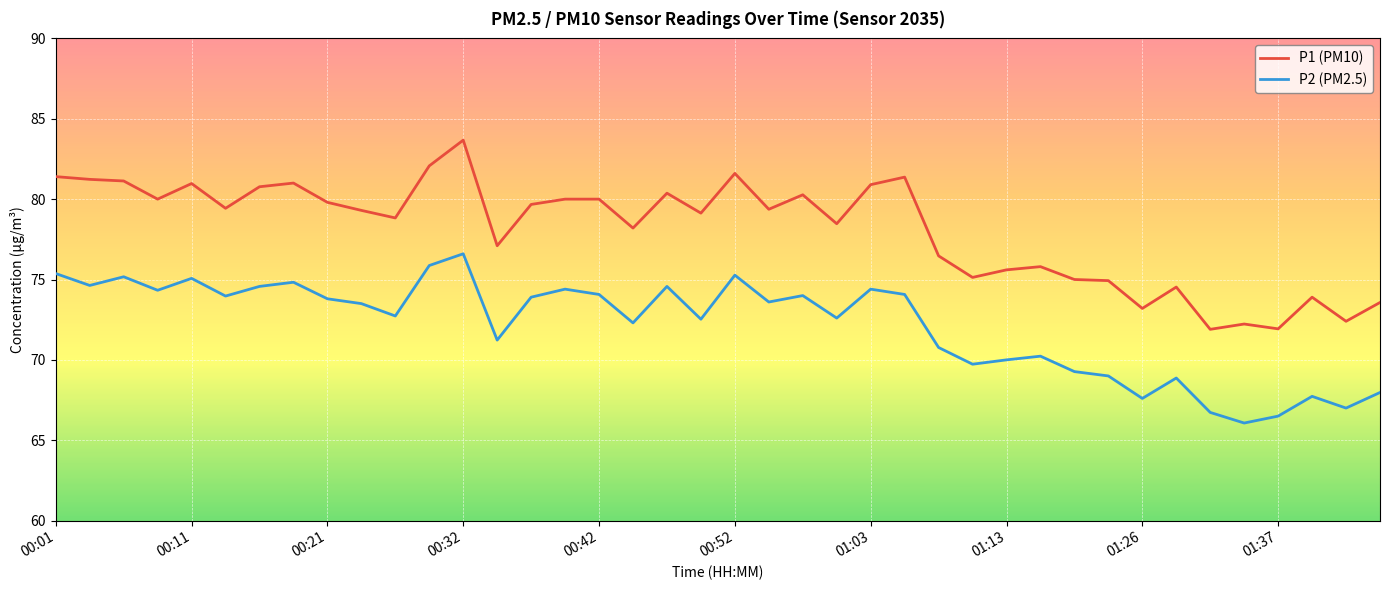

What are all the series names shown in the legend?

P1 (PM10), P2 (PM2.5)